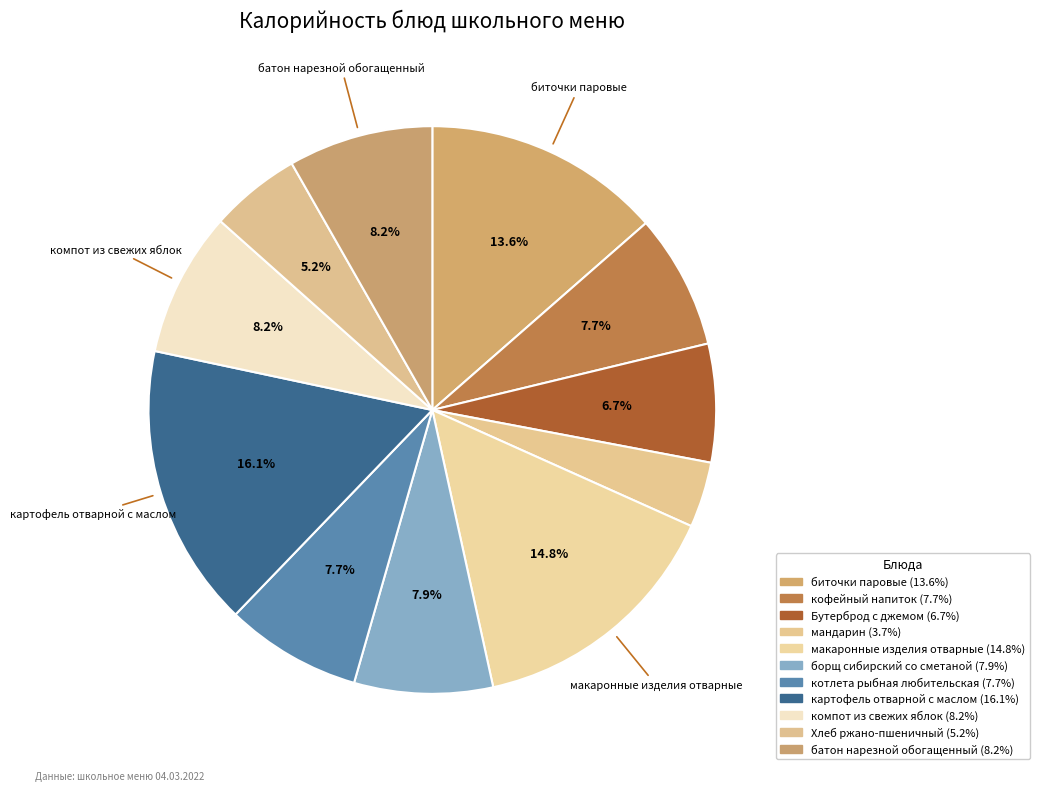

Count the number of slices in the pie.

11